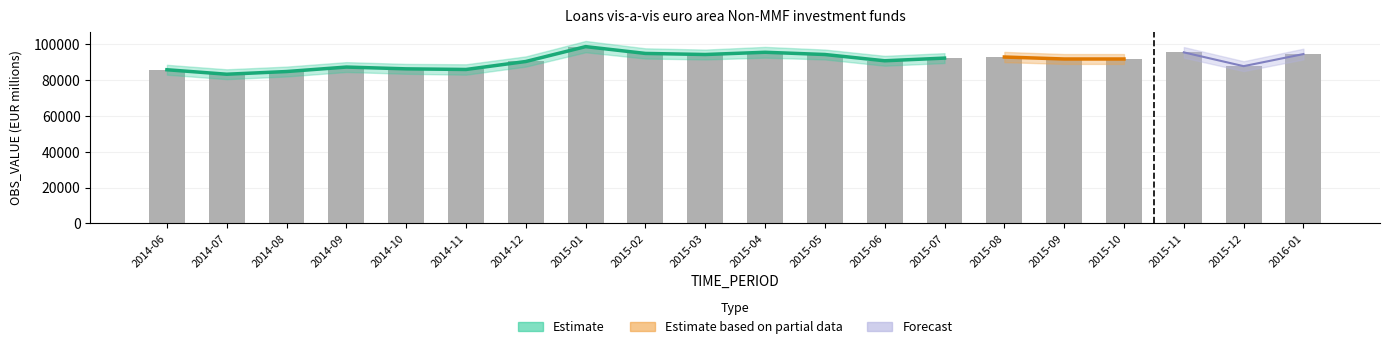

Reading left to right, what are all the values shown in this chart?

85836.6	83391.5	84857.0	87279.3	86210.8	85981.6	90410.5	98701.7	94934.1	94271.5	95569.8	94250.8	90849.0	92261.4	92902.1	91777.7	91763.7	95478.9	87806.6	94510.2